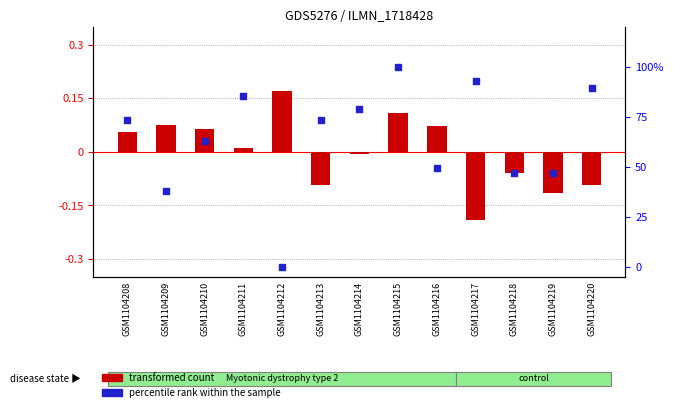

What is the total value across all series at GSM1104215?

100.1